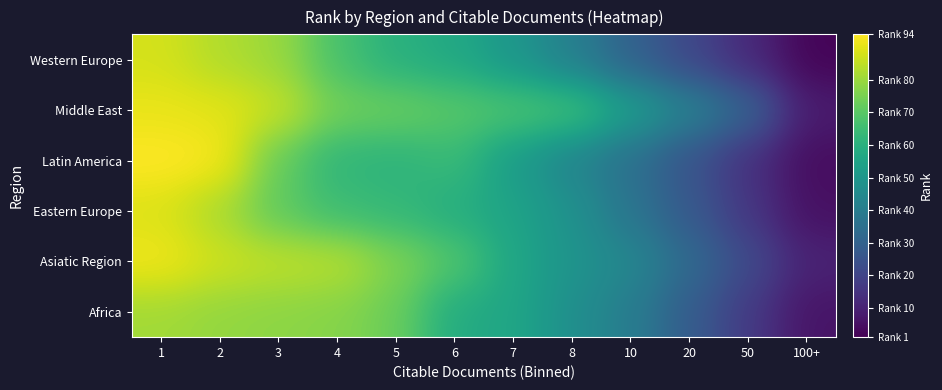

At which category is the sum across all series the highest?

1